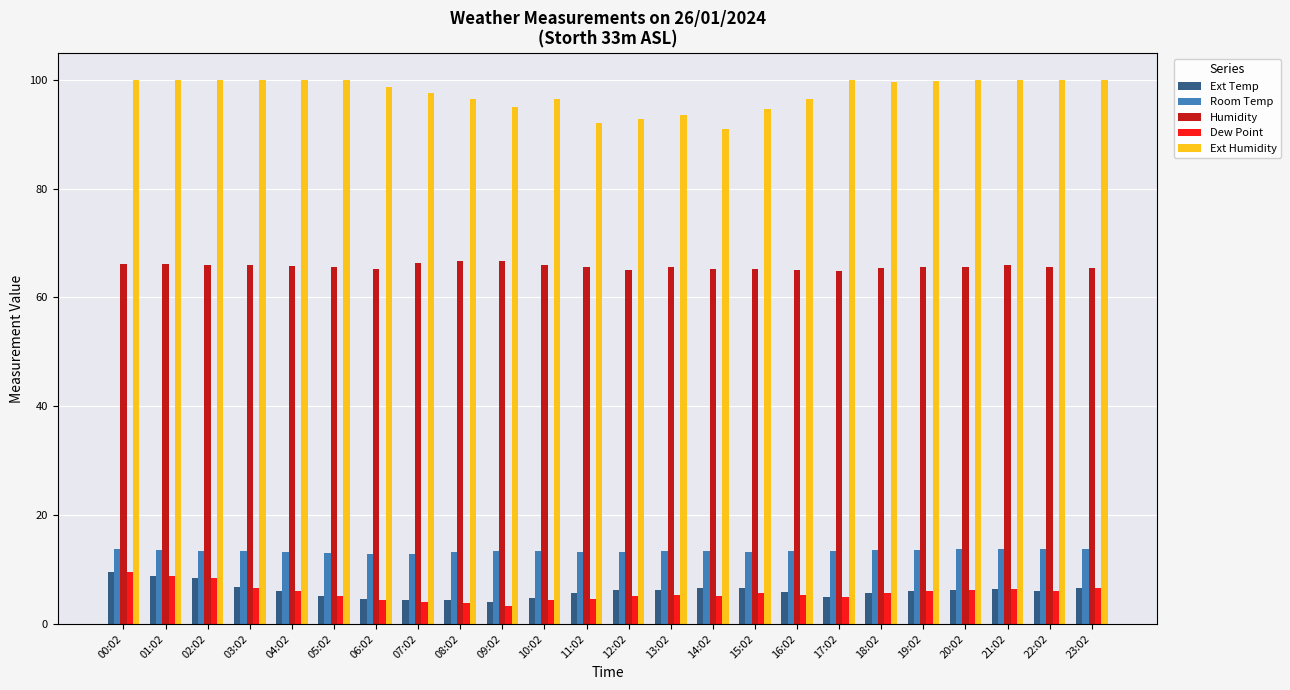

What is the difference between the Ext Humidity values at 13:02 and 06:02?

5.2